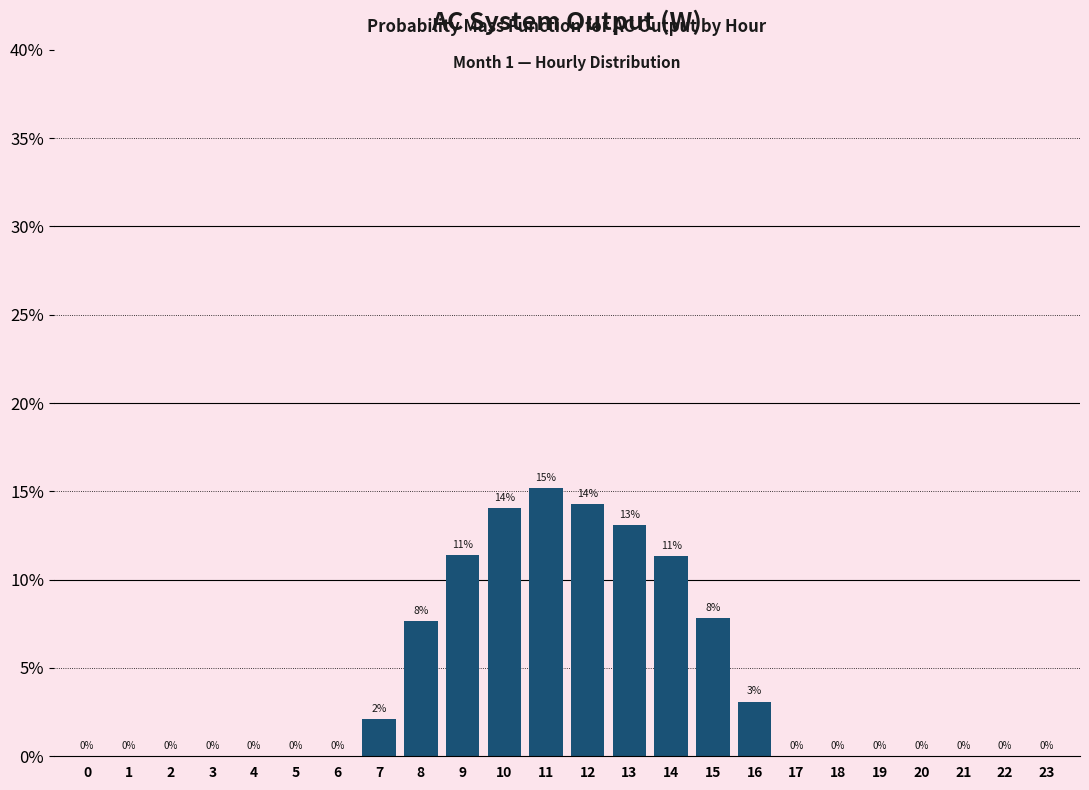

Which label corresponds to the largest value in the chart?

11